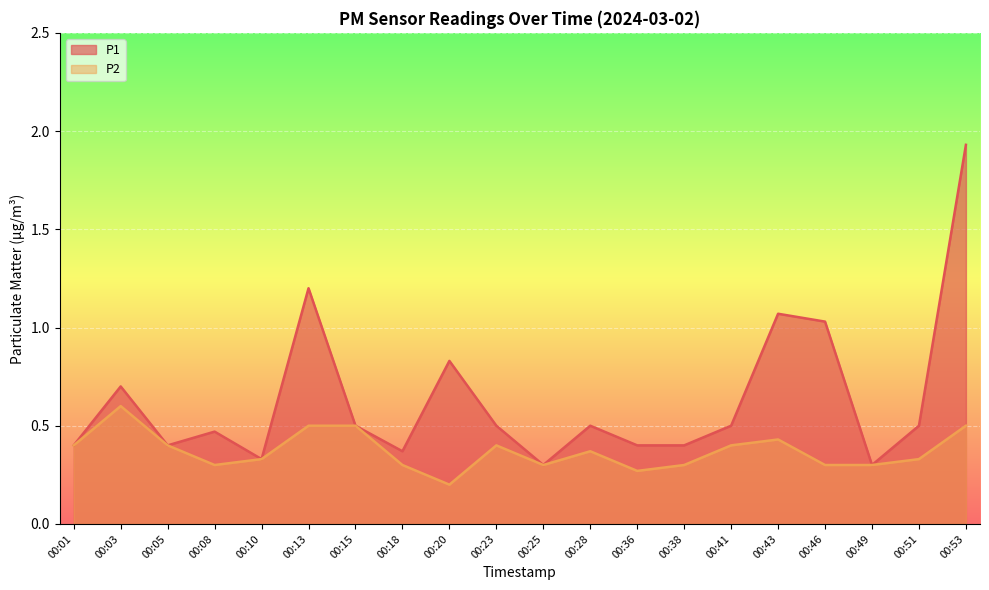

At which category is the sum across all series the highest?

00:53